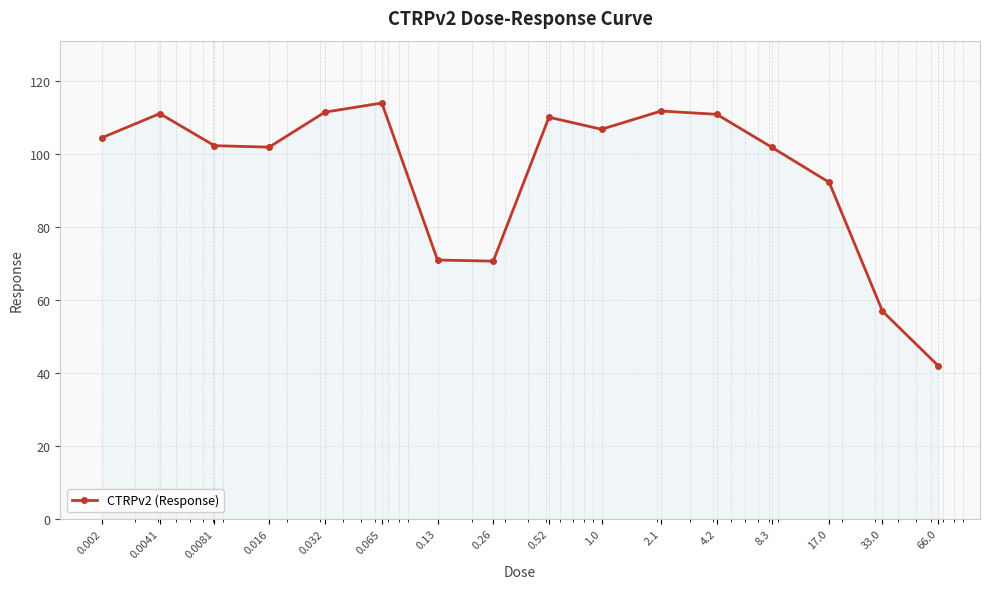

What is the minimum value shown in the chart?

41.9